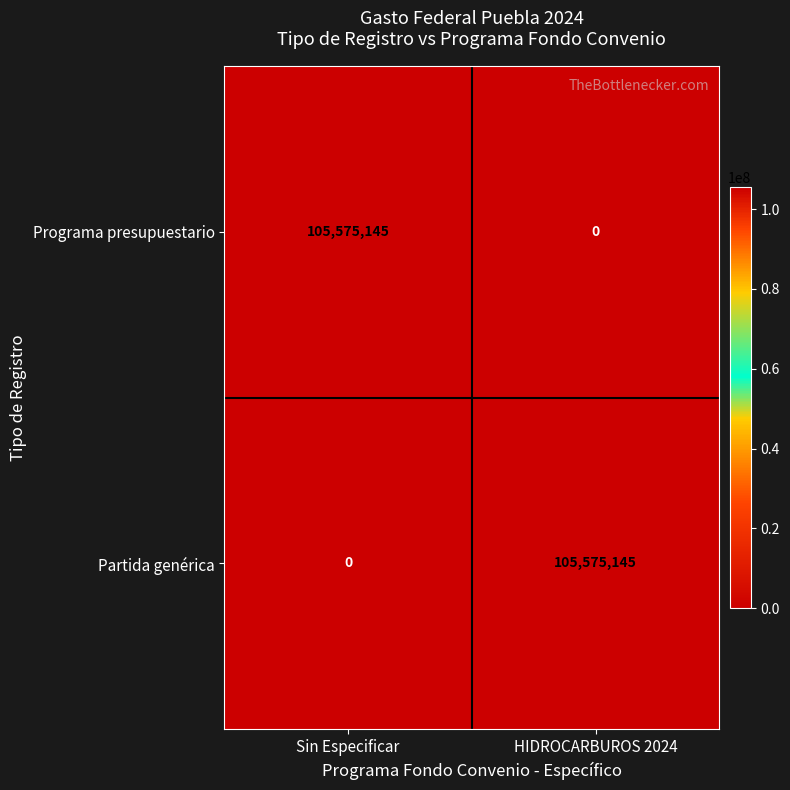

What is the difference between the maximum and minimum values in the Partida genérica series?

105575145